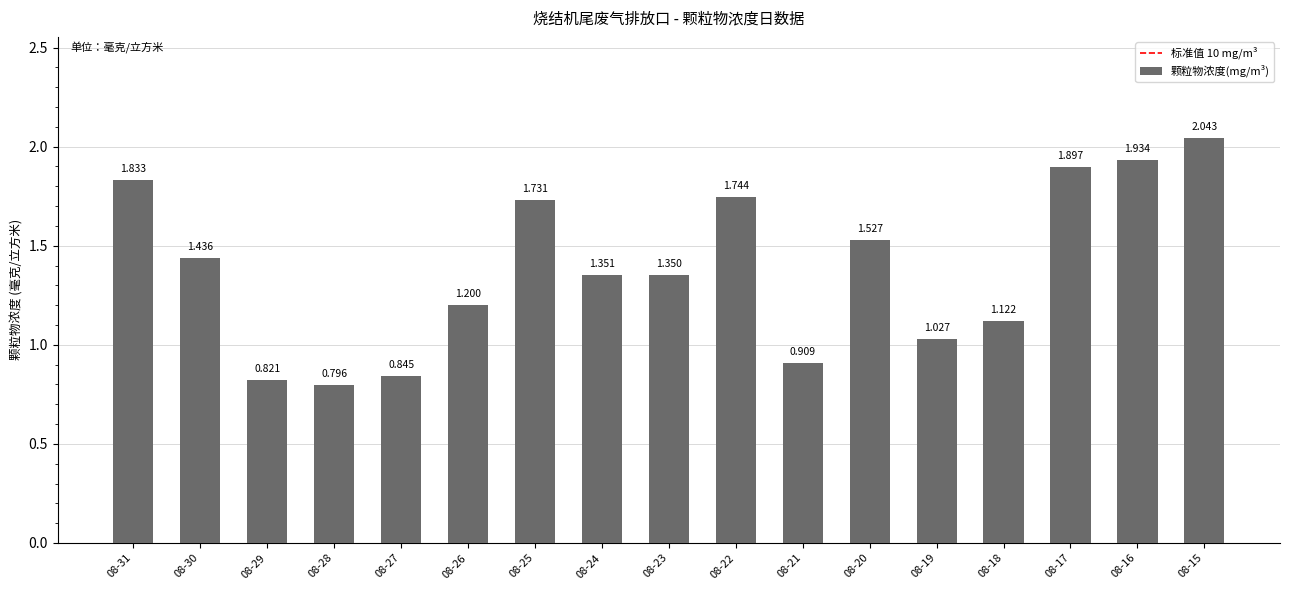

What is the greatest value displayed?

2.0